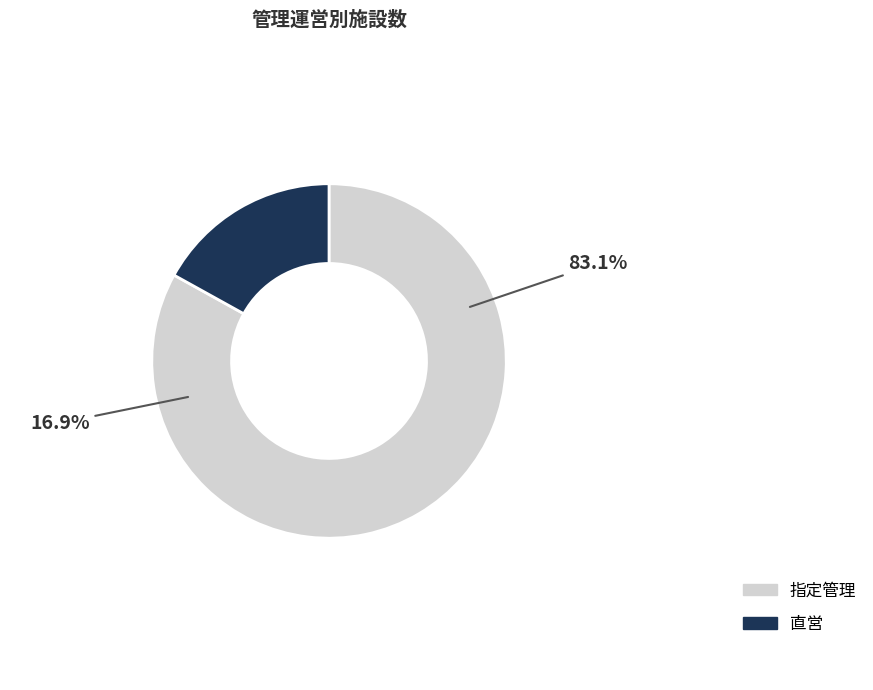

To the nearest percent, what is the difference between the largest and smallest slice percentages?

66%